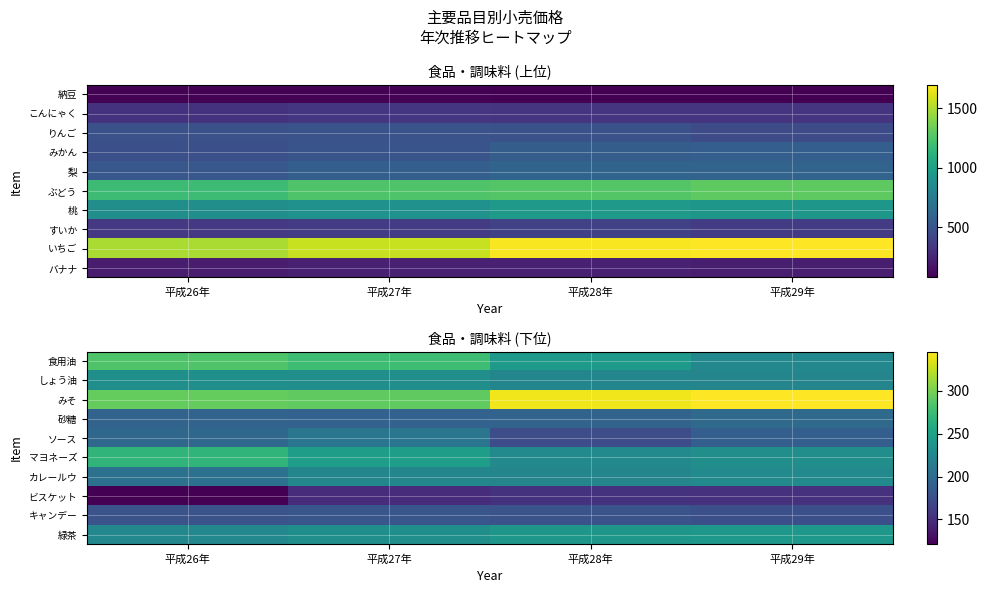

True or false: みそ has a value of 346 at 平成29年.

True